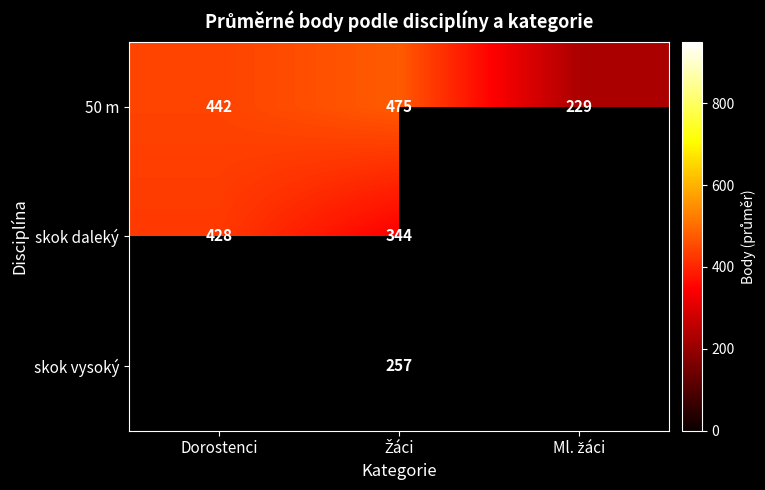

Is the value of 50 m at Dorostenci greater than the value of skok daleký at Dorostenci?

Yes